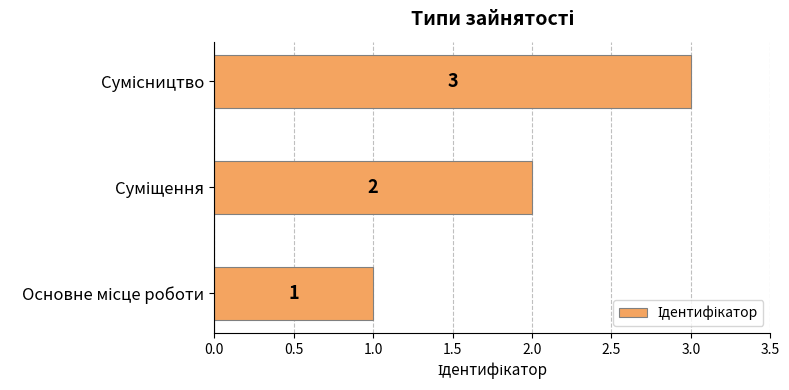

What is the maximum value shown in the chart?

3